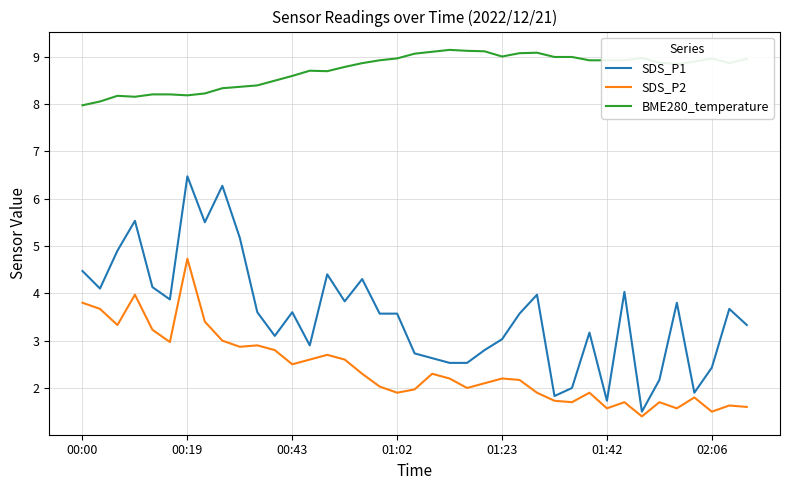

Does the chart have visible grid lines?

Yes